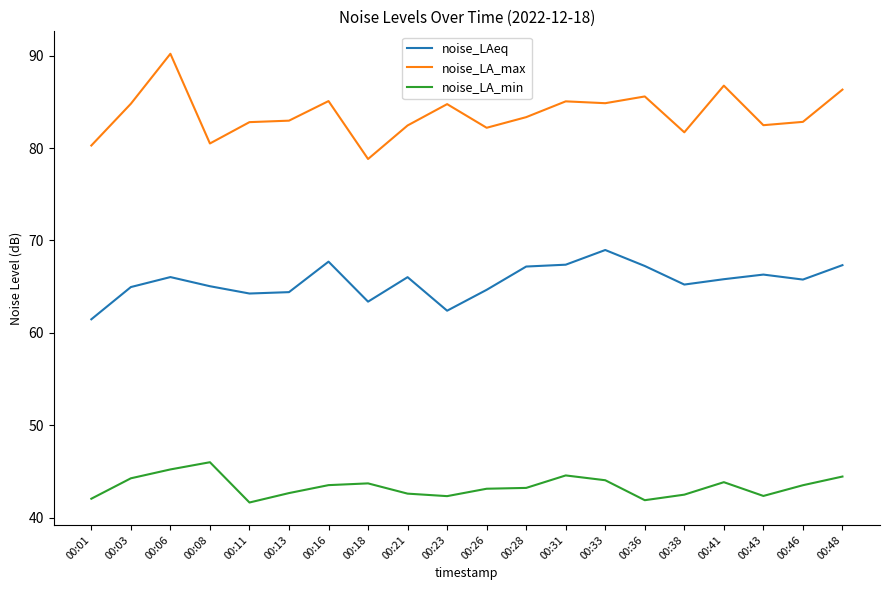

True or false: noise_LAeq has a value of 67.4 at 00:31.

True